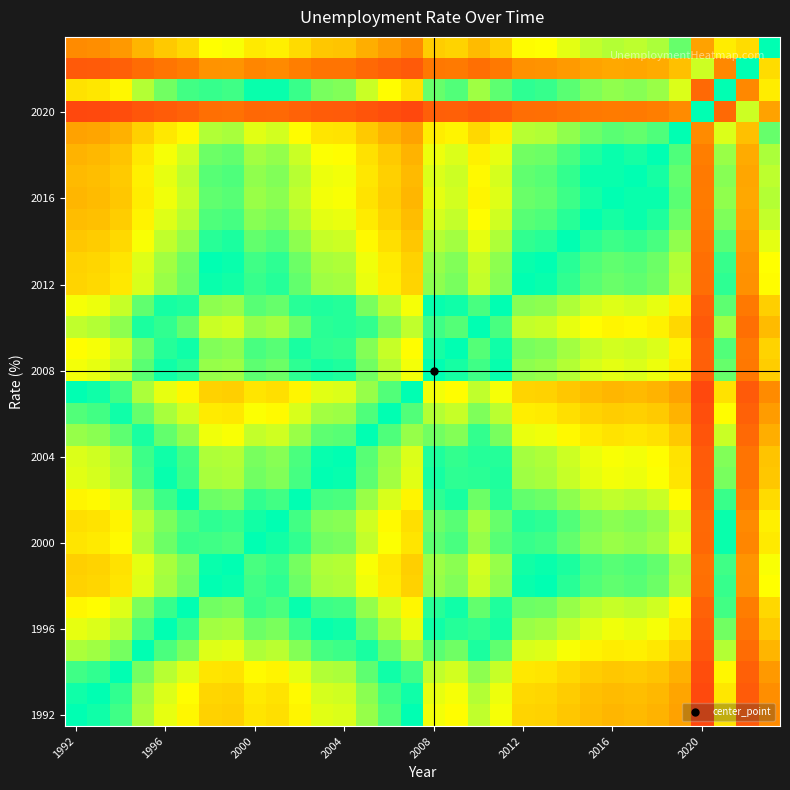

What is the smallest value displayed?

0.2